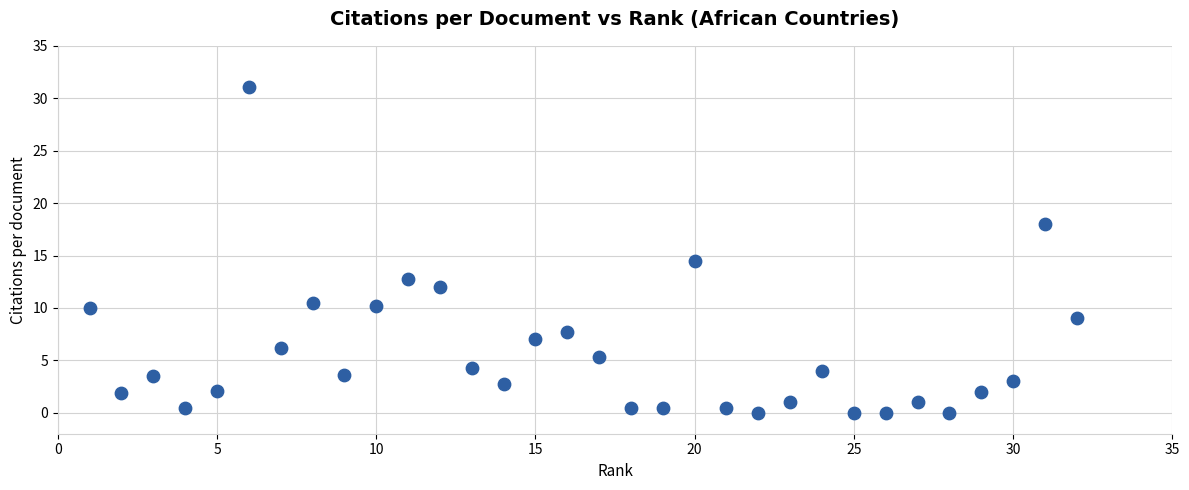

What is the range of X values (max minus min)?

31.0